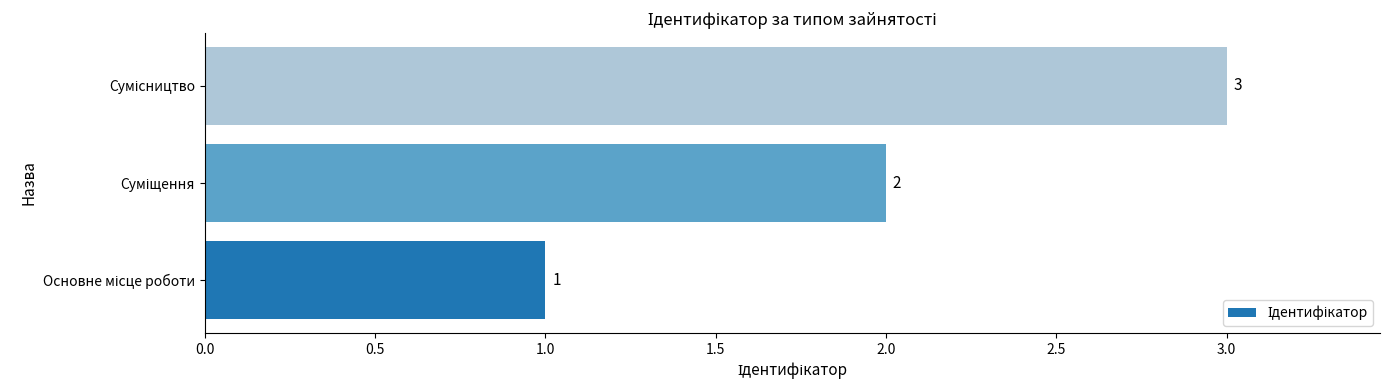

What is the maximum value shown in the chart?

3